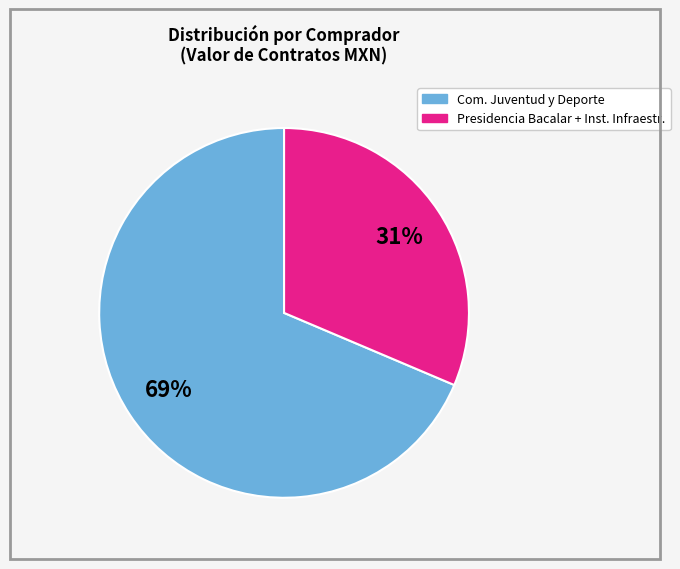

To the nearest percent, what is the average slice percentage?

50%